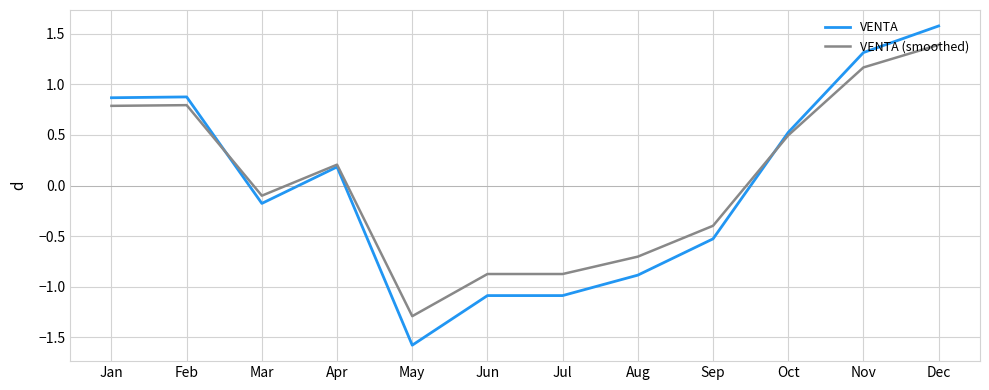

List the series in order of their overall mean, highest first.

VENTA (smoothed), VENTA